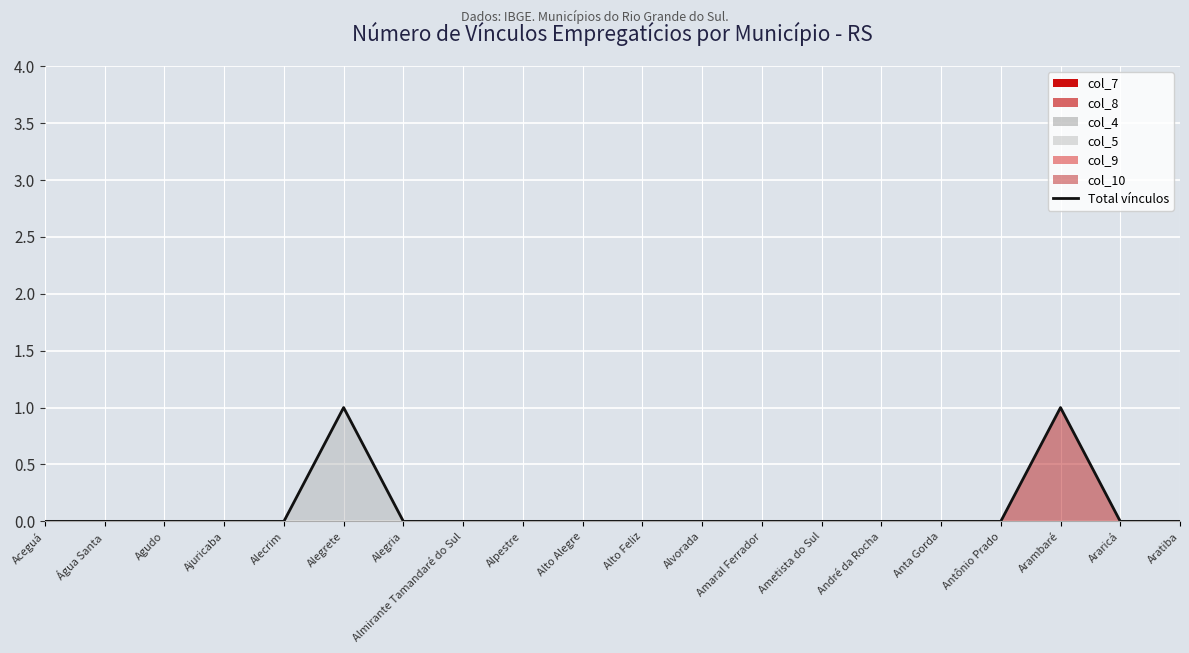

True or false: Total vínculos has a value of 0 at Almirante Tamandaré do Sul.

True